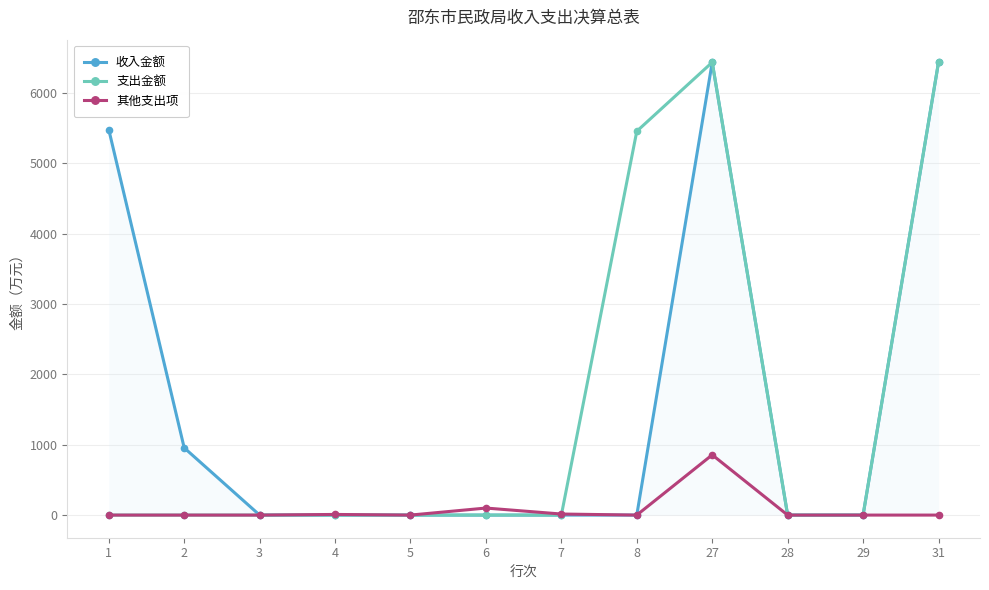

What is the average value of the 收入金额 series?

1609.0